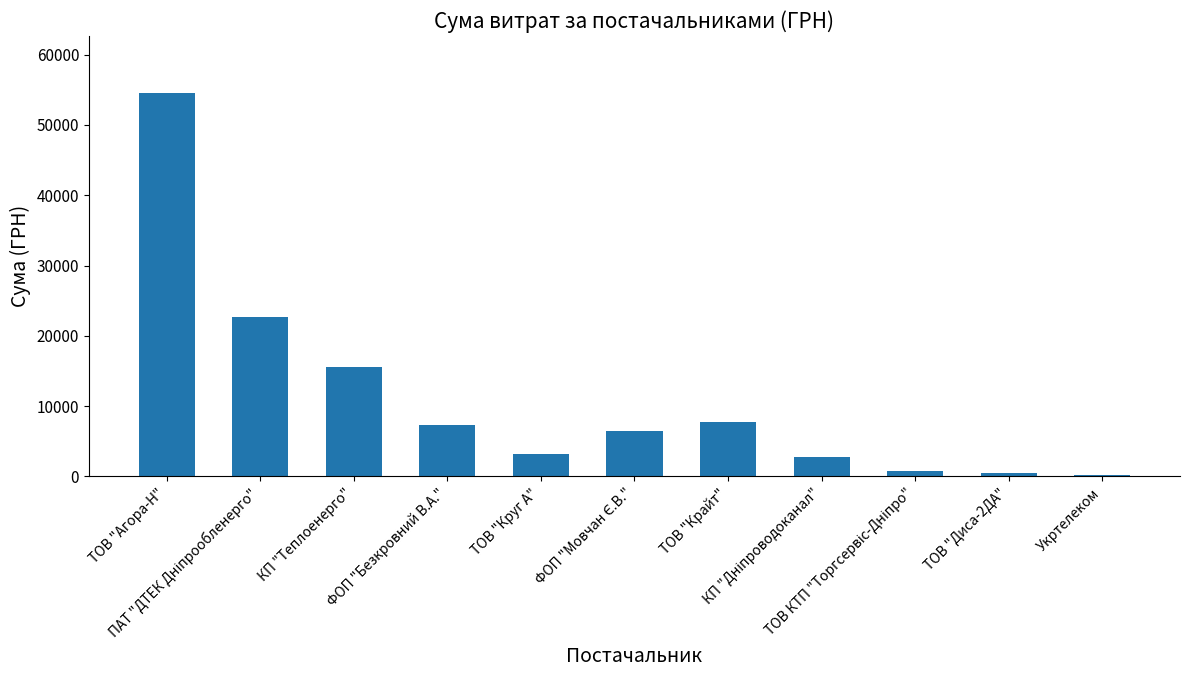

What is the greatest value displayed?

54485.6